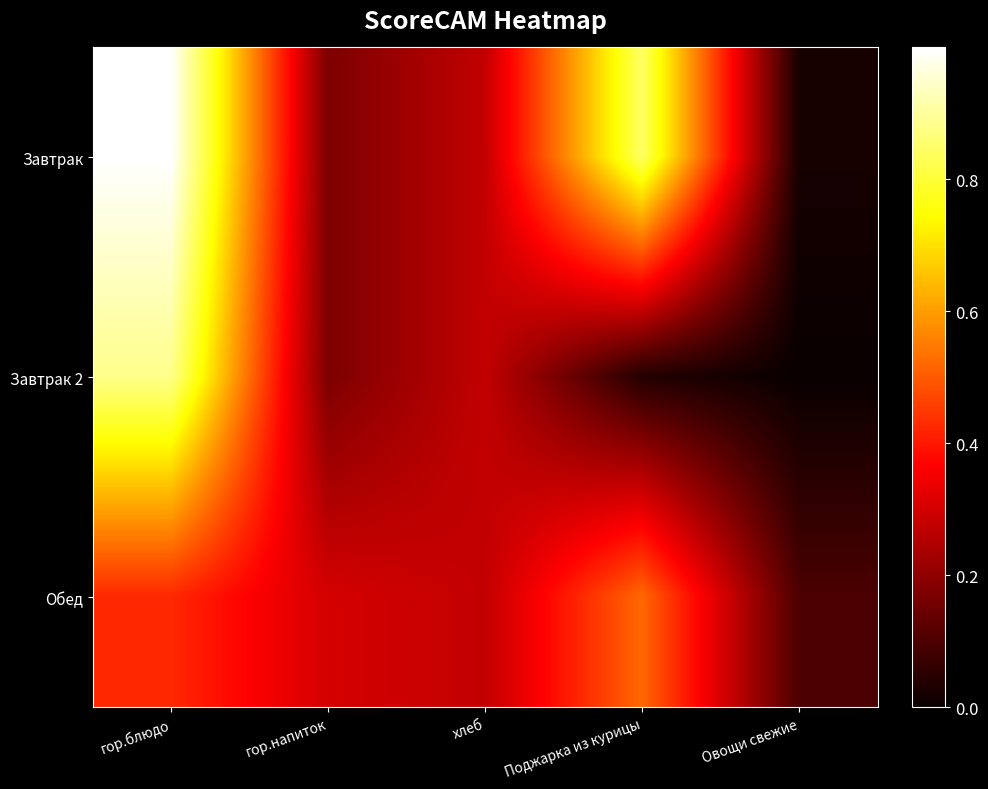

Rank the series by their maximum value, from lowest to highest.

Обед, Завтрак 2, Завтрак